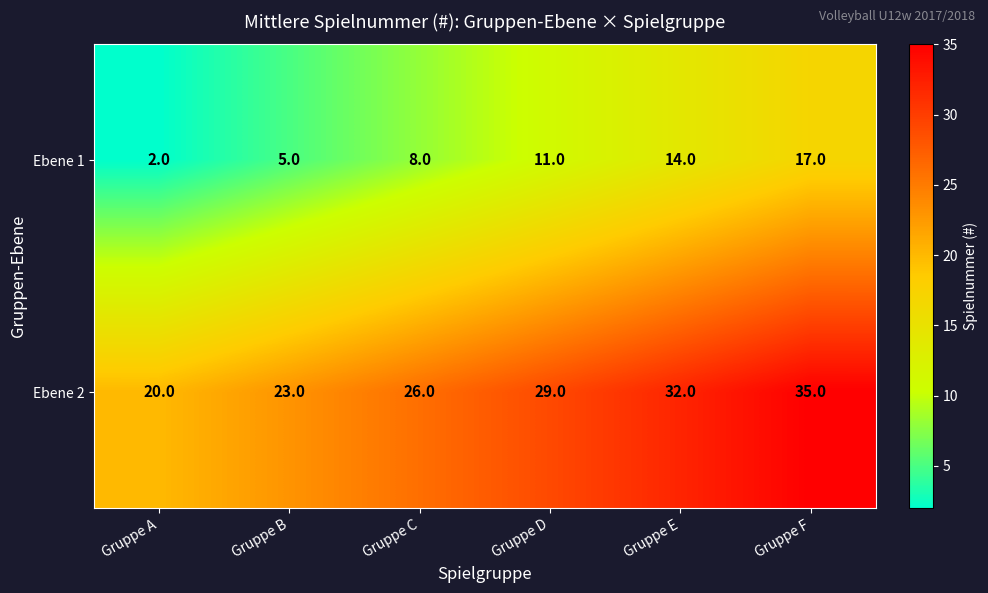

The value of Ebene 1 at Gruppe B is 5. True or false?

True